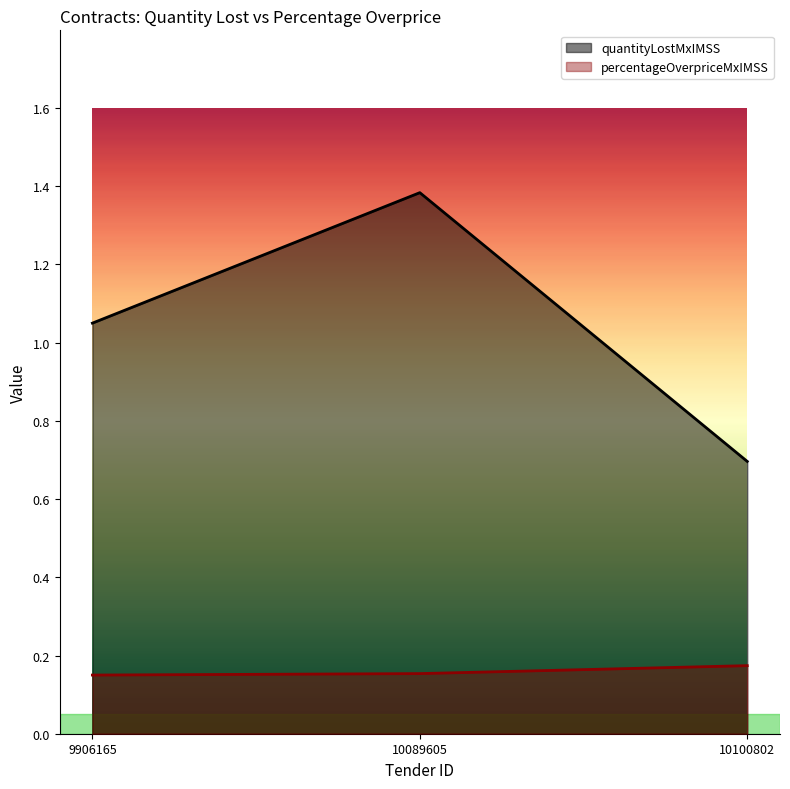

Rank the series by their maximum value, from highest to lowest.

quantityLostMxIMSS, percentageOverpriceMxIMSS